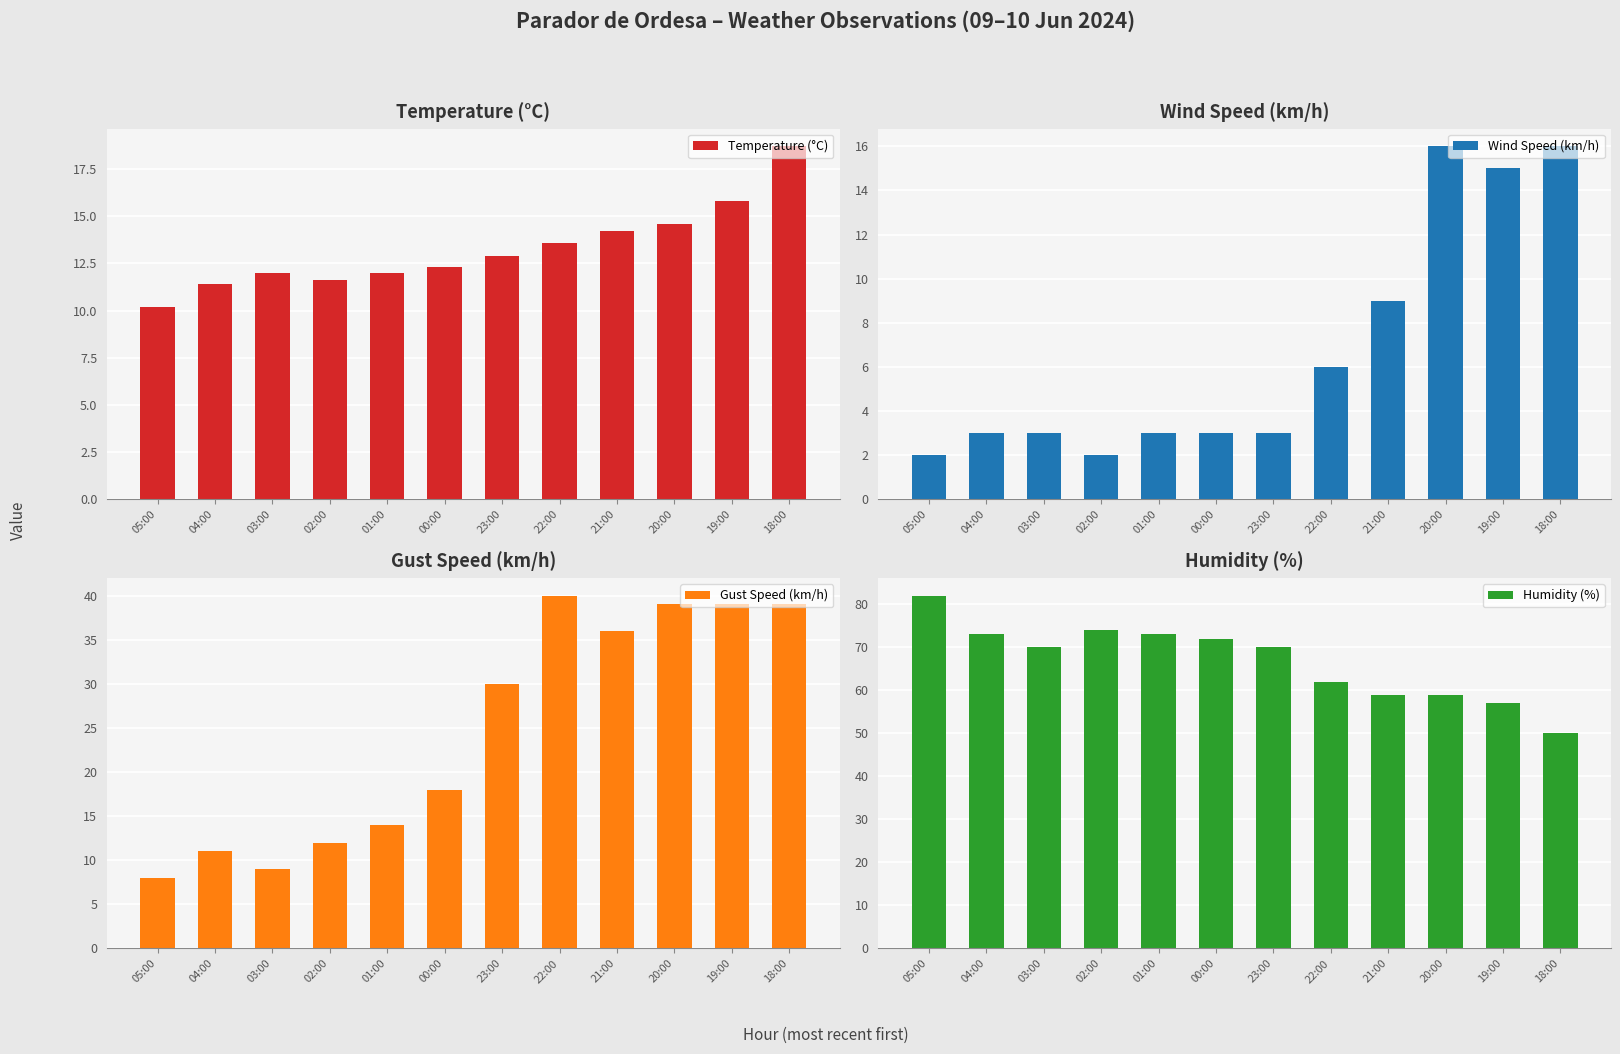

Reading right to left, what are all the values shown in this chart?

Temperature (°C): 18:00=18.7	19:00=15.8	20:00=14.6	21:00=14.2	22:00=13.6	23:00=12.9	00:00=12.3	01:00=12.0	02:00=11.6	03:00=12.0	04:00=11.4	05:00=10.2
Wind Speed (km/h): 18:00=16.0	19:00=15.0	20:00=16.0	21:00=9.0	22:00=6.0	23:00=3.0	00:00=3.0	01:00=3.0	02:00=2.0	03:00=3.0	04:00=3.0	05:00=2.0
Gust Speed (km/h): 18:00=39.0	19:00=39.0	20:00=39.0	21:00=36.0	22:00=40.0	23:00=30.0	00:00=18.0	01:00=14.0	02:00=12.0	03:00=9.0	04:00=11.0	05:00=8.0
Humidity (%): 18:00=50.0	19:00=57.0	20:00=59.0	21:00=59.0	22:00=62.0	23:00=70.0	00:00=72.0	01:00=73.0	02:00=74.0	03:00=70.0	04:00=73.0	05:00=82.0